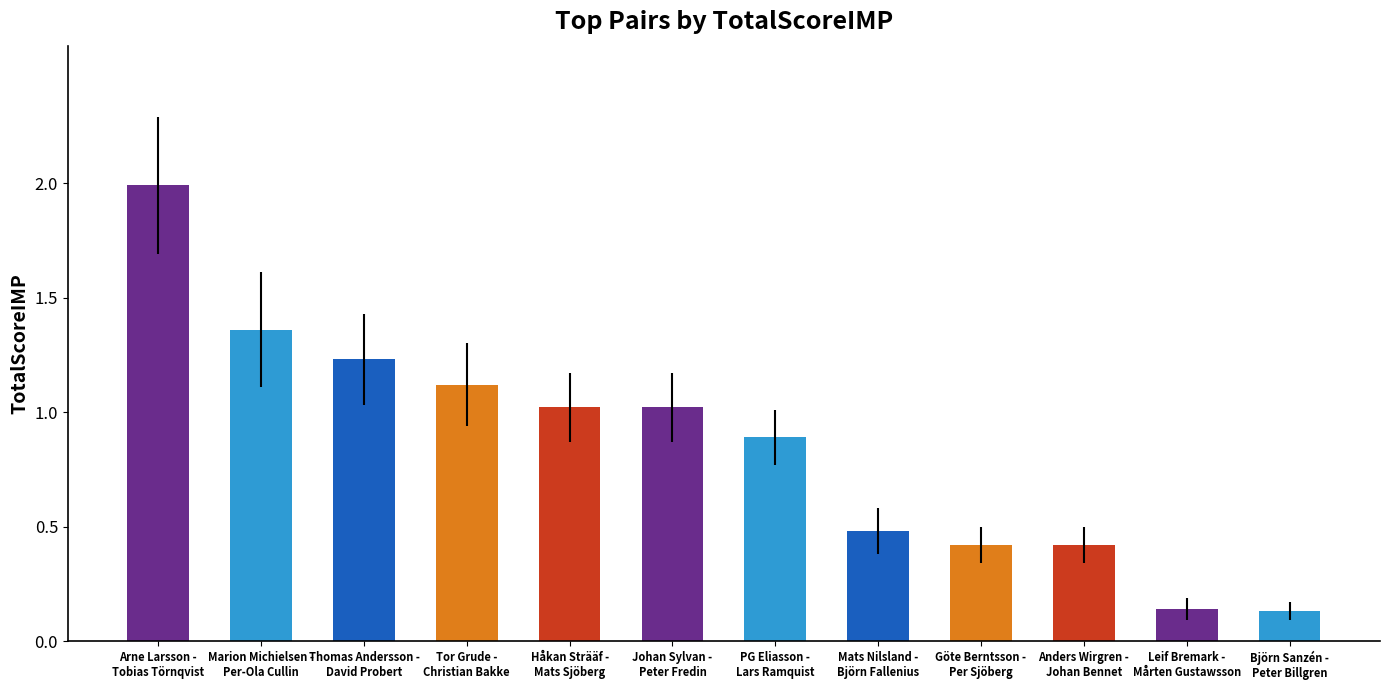

What is the average value?

0.9